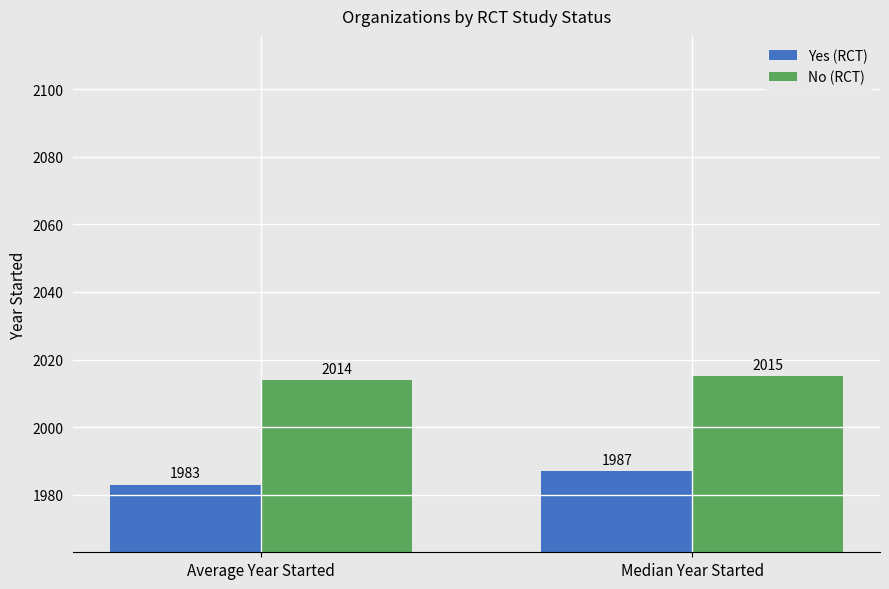

What is the average value of the No (RCT) series?

2014.4